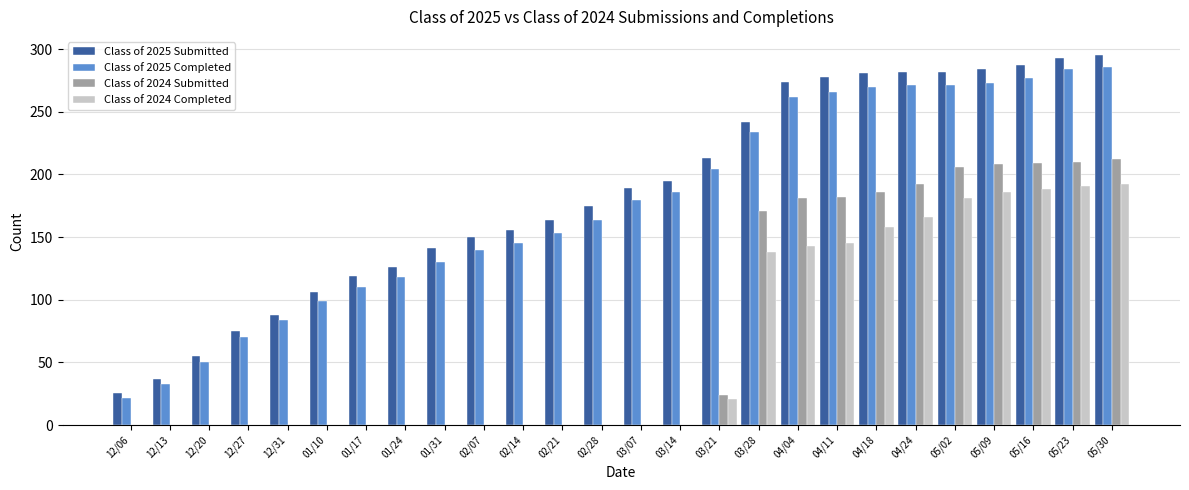

What is the maximum value for Class of 2024 Completed?

192